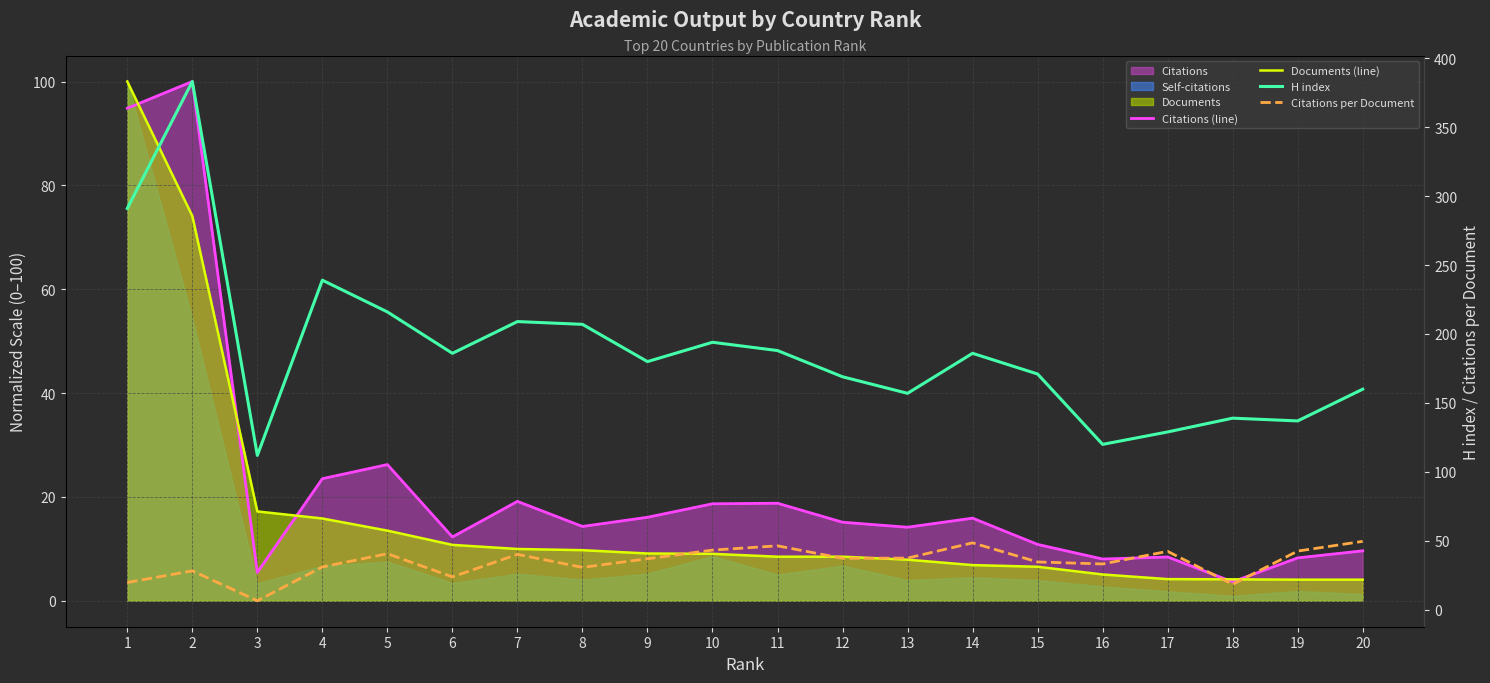

At 11, list the series in order from smallest to largest.

Documents (line), Citations (line), Citations per Document, H index